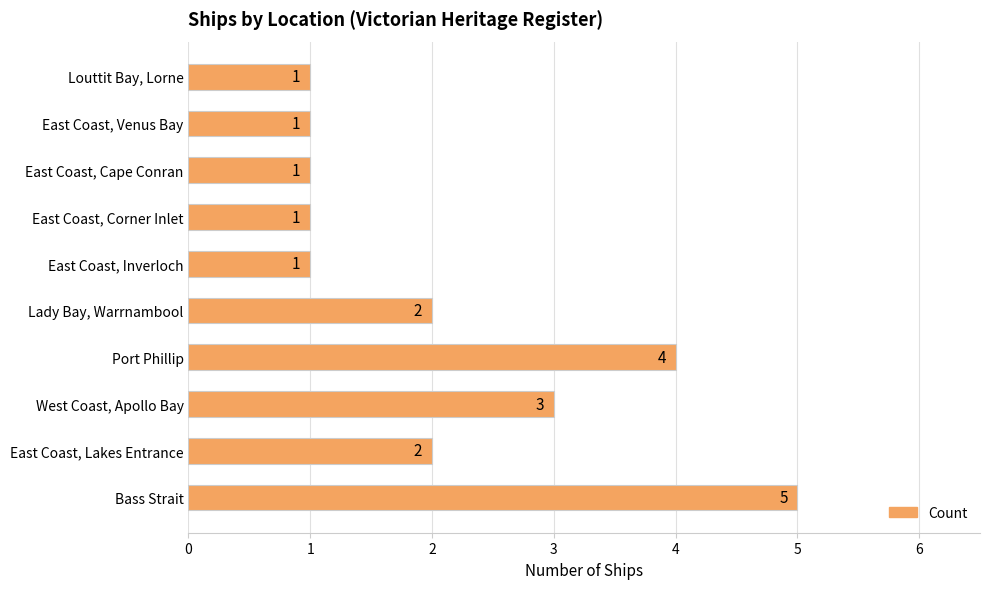

At which label is the value closest to 3?

West Coast, Apollo Bay